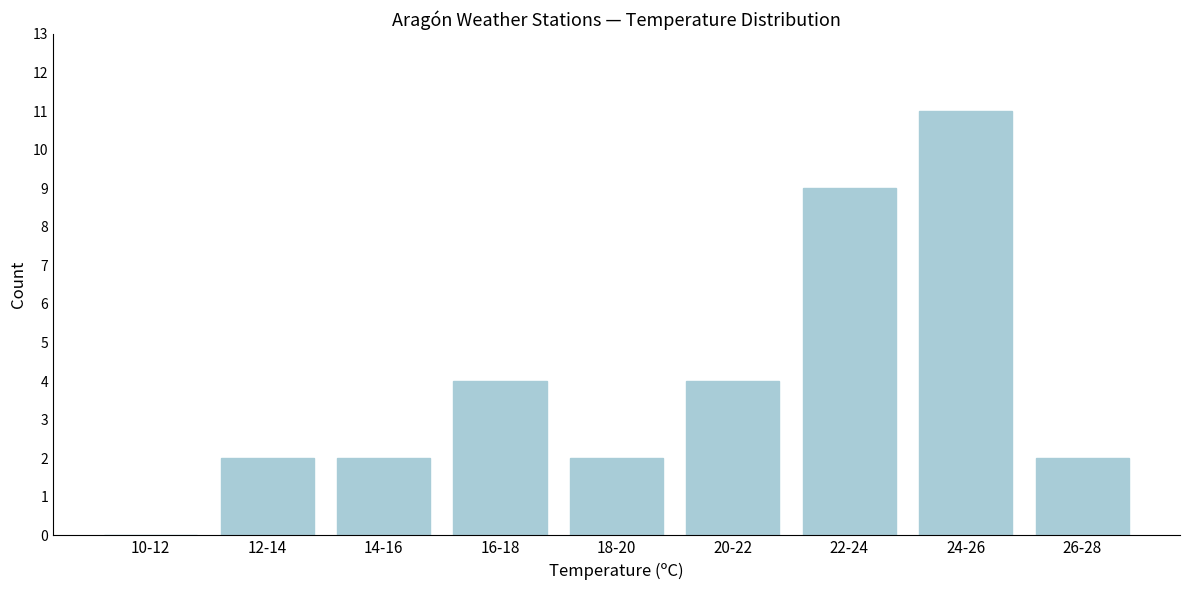

Reading right to left, what are all the values shown in this chart?

26-28=2	24-26=11	22-24=9	20-22=4	18-20=2	16-18=4	14-16=2	12-14=2	10-12=0